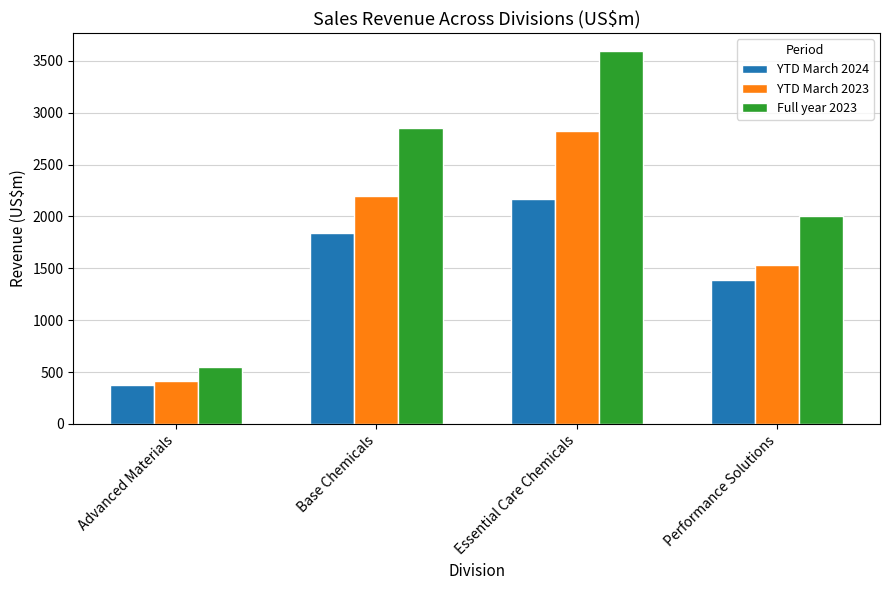

What position from the left is Advanced Materials?

1